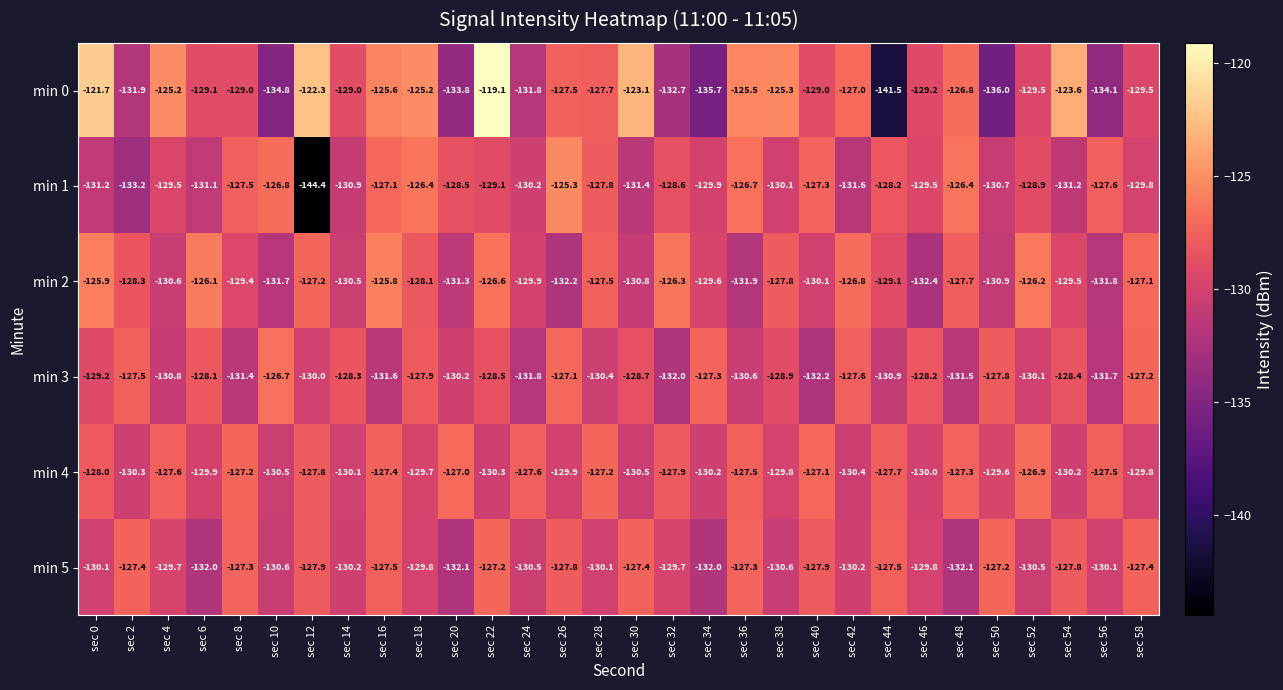

Is it true that min 0 equals -83.1 at sec 46?

False